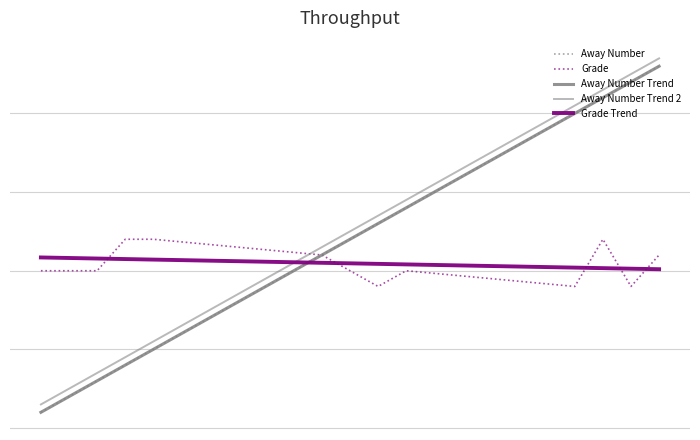

Which series has the largest range (max minus min)?

Away Number Trend